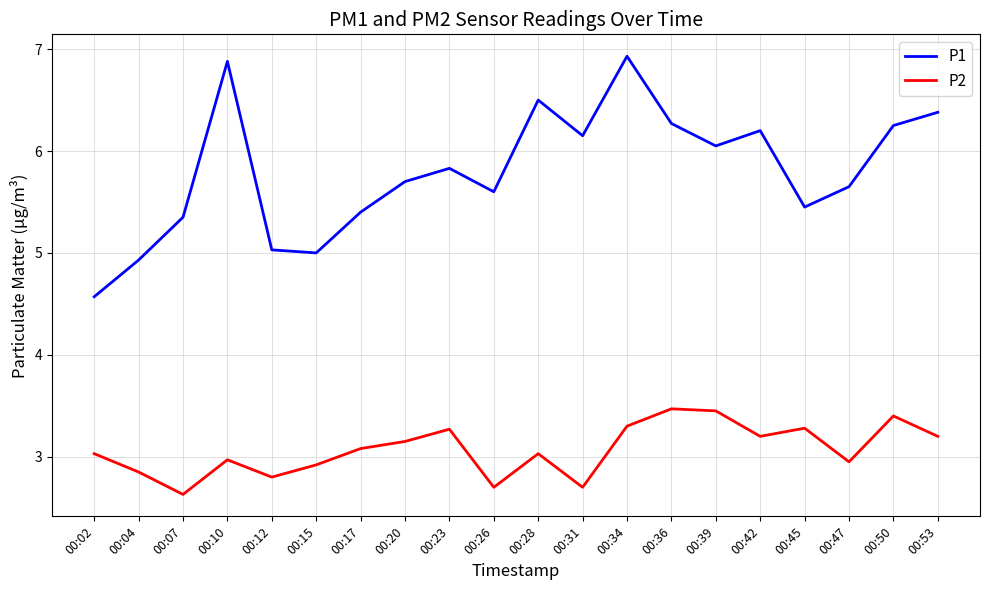

True or false: P1 and P2 cross at least once.

False